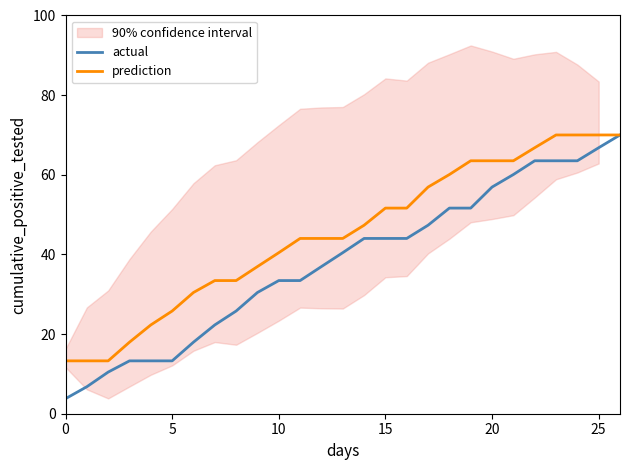

Reading left to right, transcribe all the data shown in this chart.

actual: 3.8	6.8	10.5	13.3	13.3	13.3	18.0	22.3	25.8	30.4	33.4	33.4	37.0	40.4	44.0	44.0	44.0	47.3	51.6	51.6	56.9	60.1	63.5	63.5	63.5	66.8	70.0
prediction: 13.3	13.3	13.3	18.0	22.3	25.8	30.4	33.4	33.4	37.0	40.4	44.0	44.0	44.0	47.3	51.6	51.6	56.9	60.1	63.5	63.5	63.5	66.8	70.0	70.0	70.0	70.0